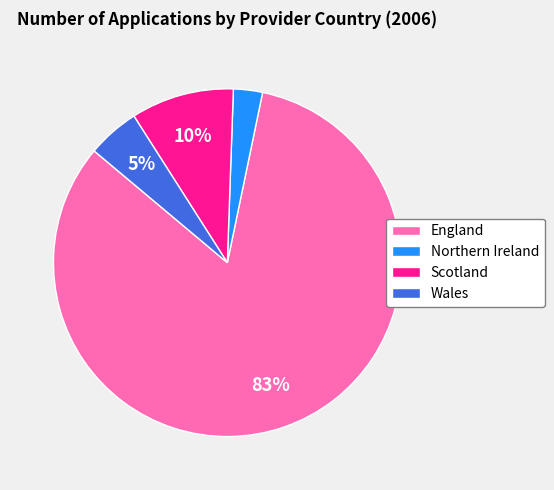

What is the largest slice in the pie chart?

England